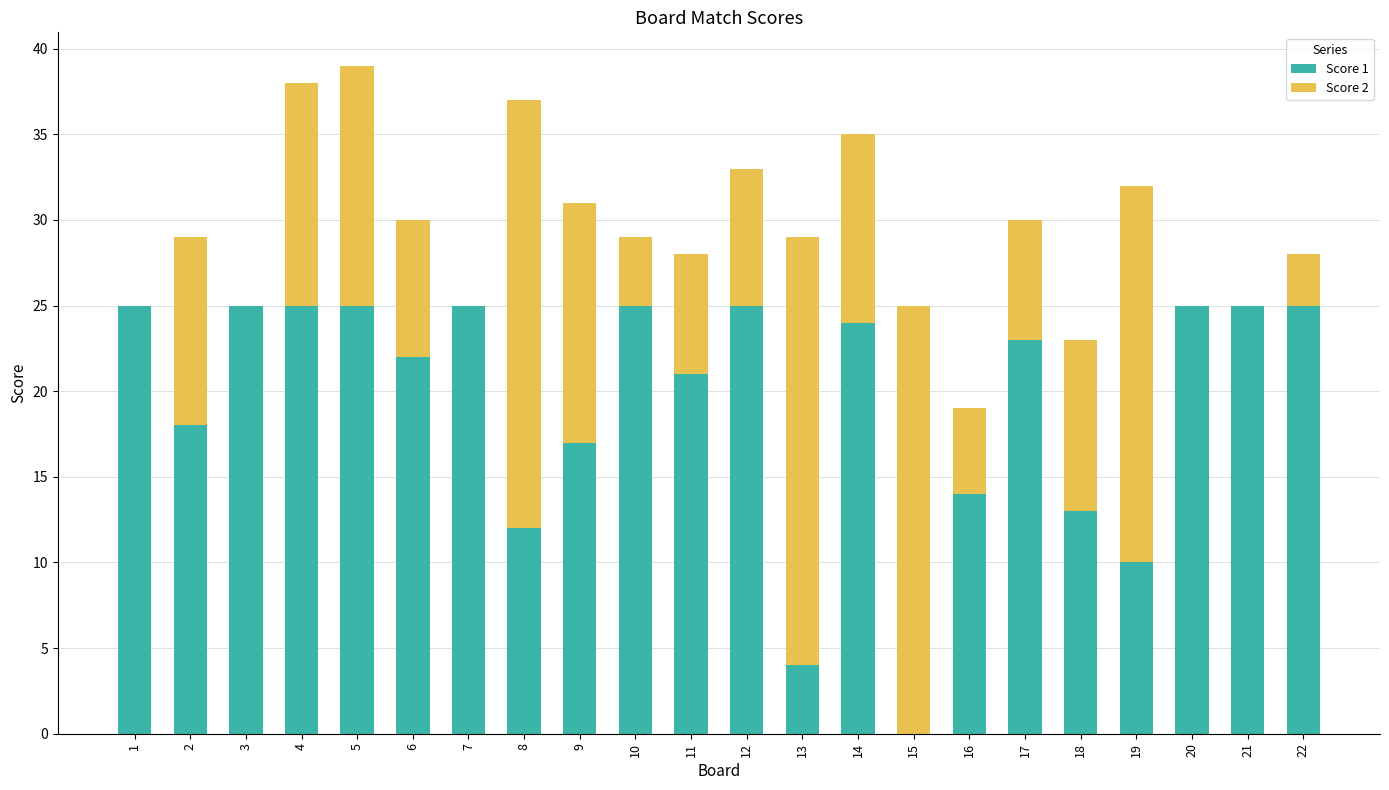

The value of Score 1 at 7 is 8. True or false?

False